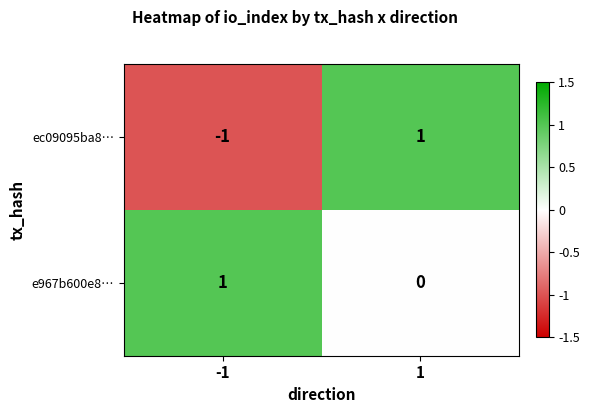

Reading left to right, what are all the values shown in this chart?

ec09095ba8…: -1=-1	1=1
e967b600e8…: -1=1	1=0